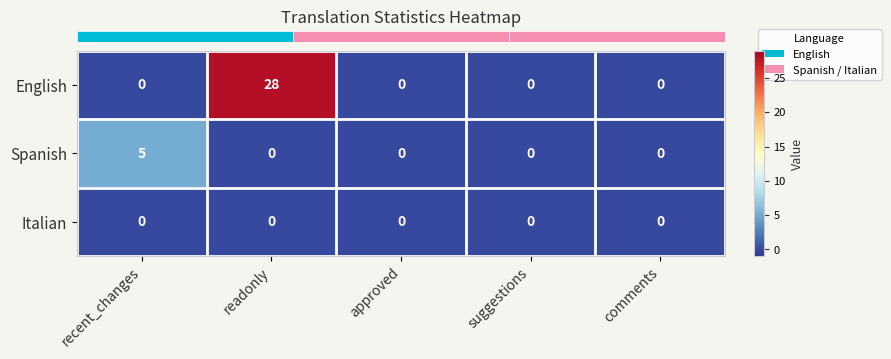

At which category is the sum across all series the highest?

readonly